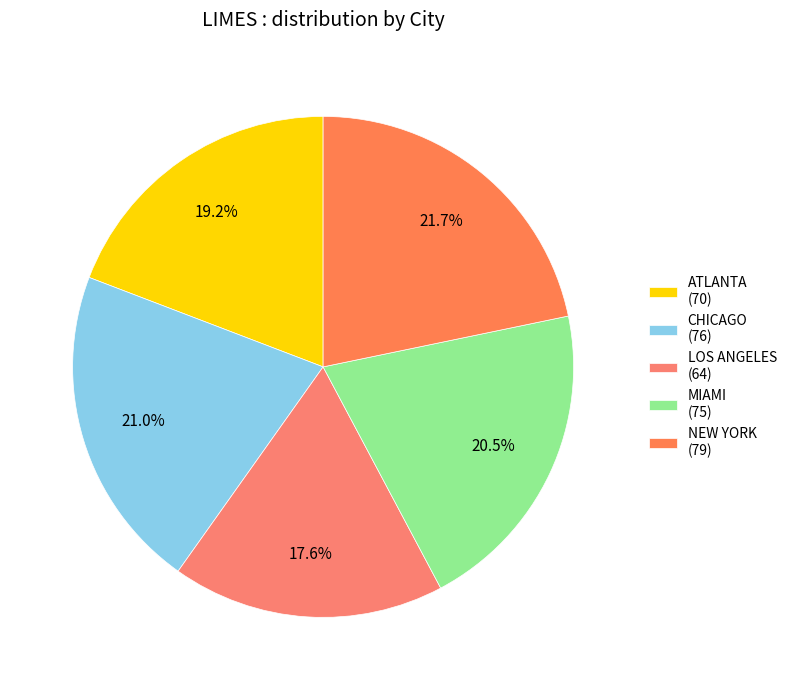

Count the number of slices in the pie.

5